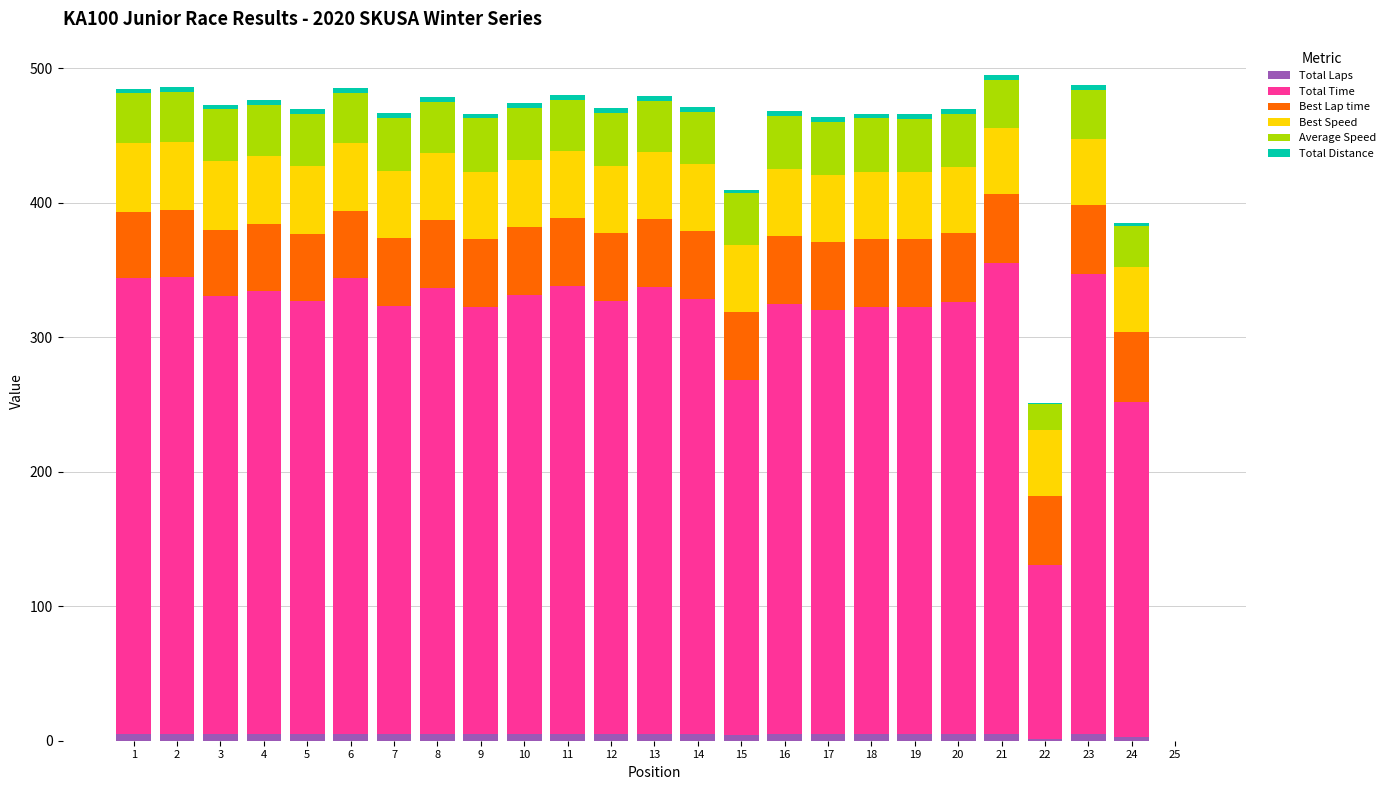

Between 23 and 15, which is larger?

23